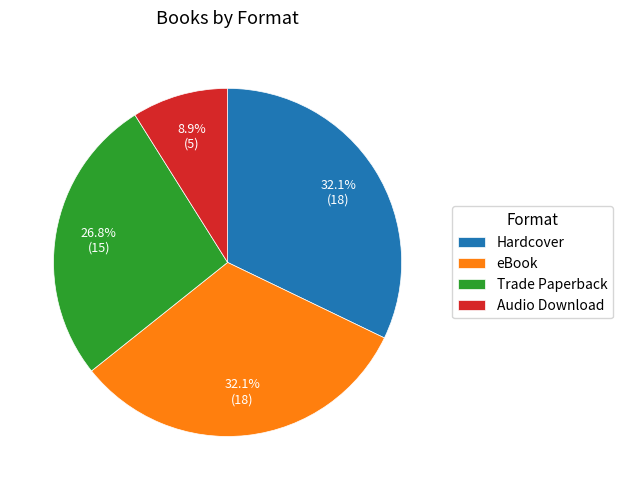

Between Trade Paperback and Hardcover, which is larger?

Hardcover